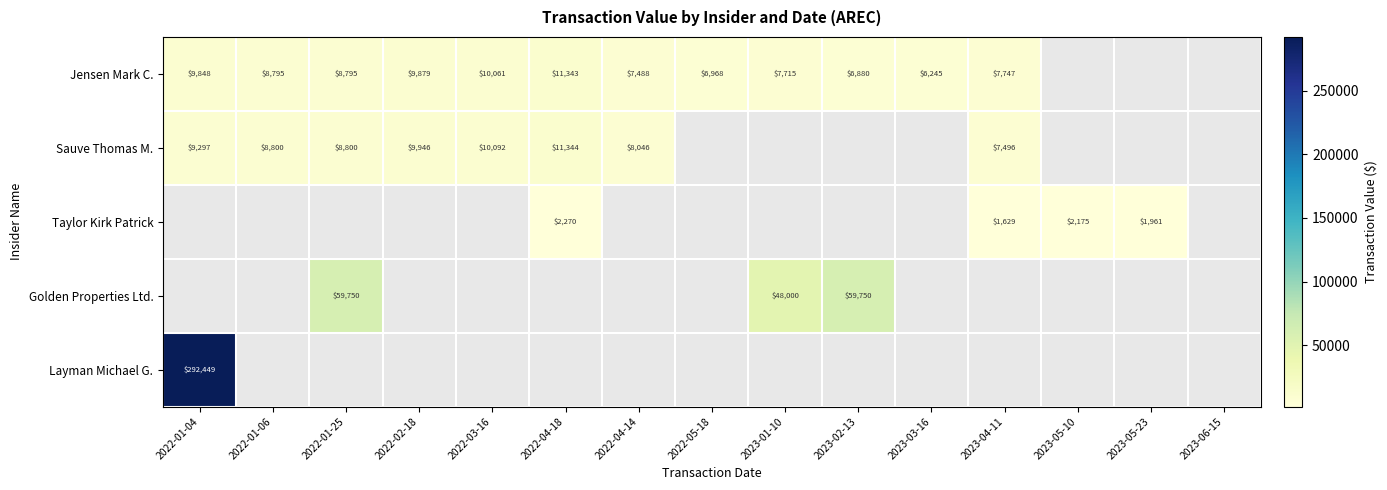

True or false: Sauve Thomas M. has a value of 10092 at 2022-03-16.

True